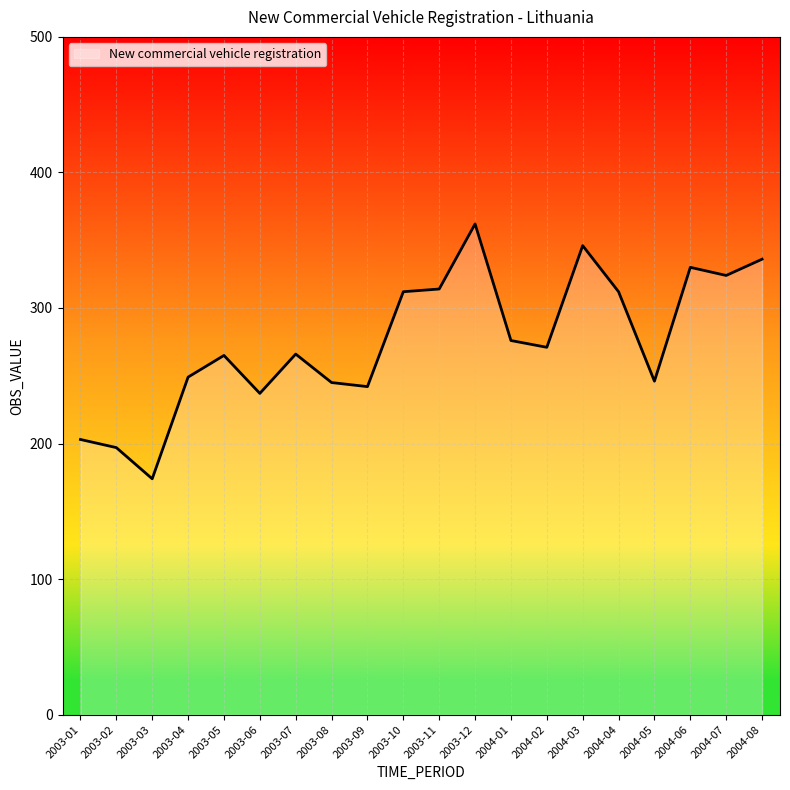

What is the ratio of the value at 2004-04 to the value at 2003-08?

1.3